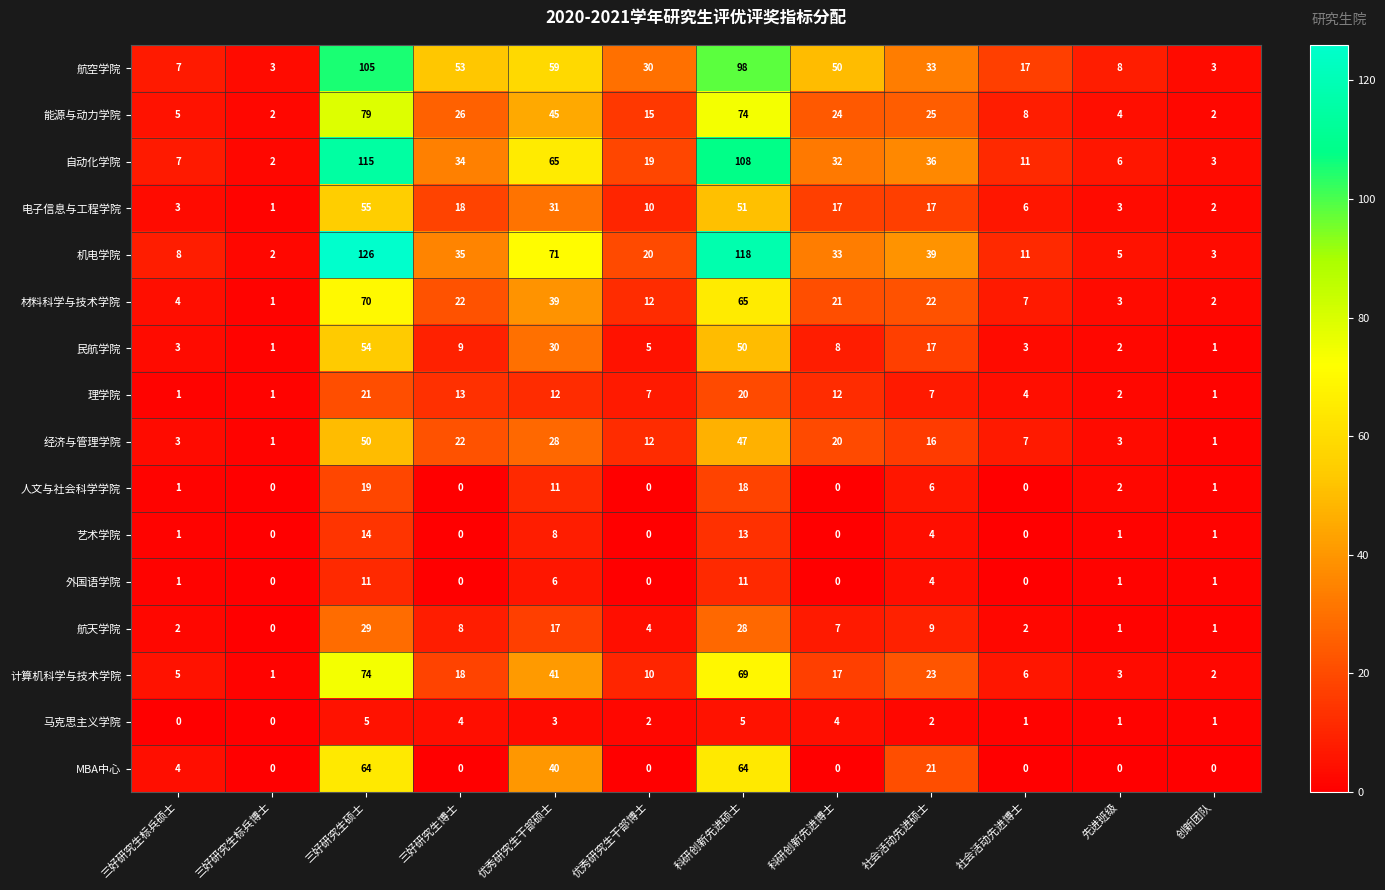

Which series has the largest range (max minus min)?

机电学院